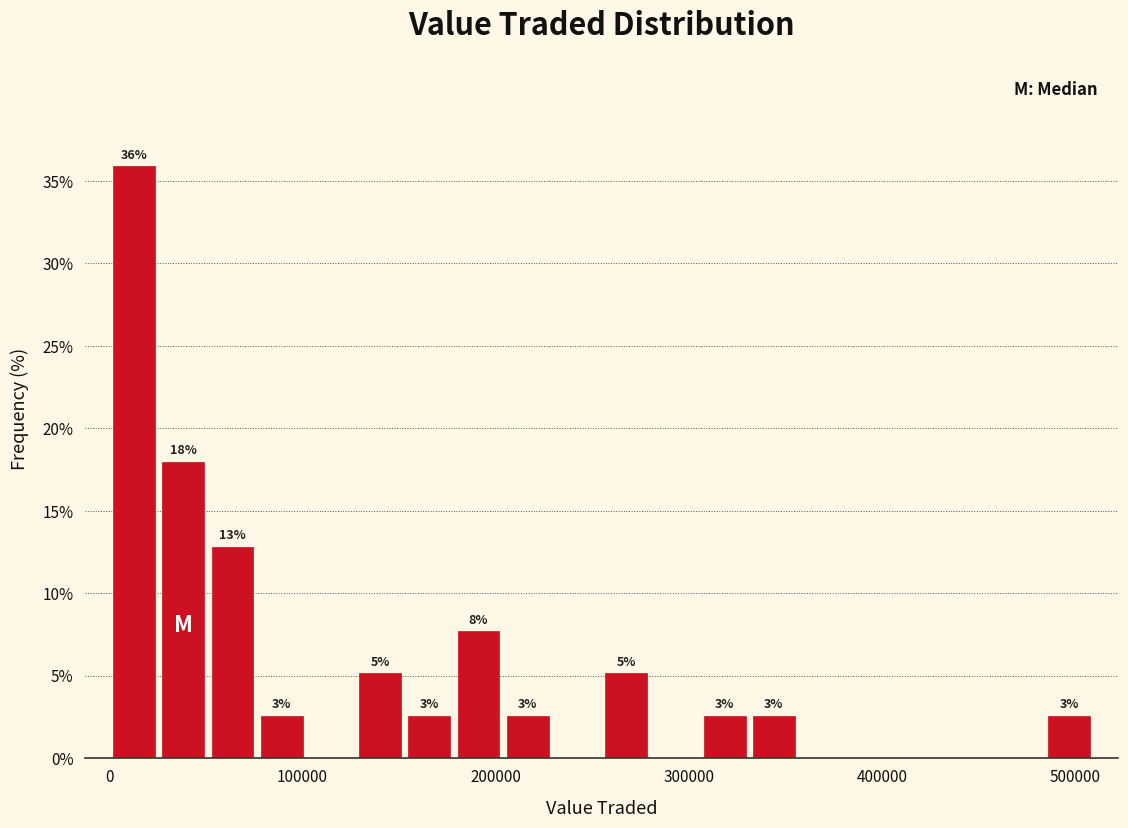

Read against the x-axis, roughly where is the centre of the tallest bar?

10000